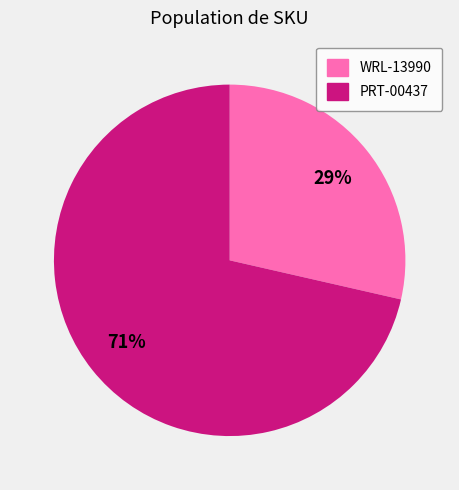

How many slices are in this pie chart?

2